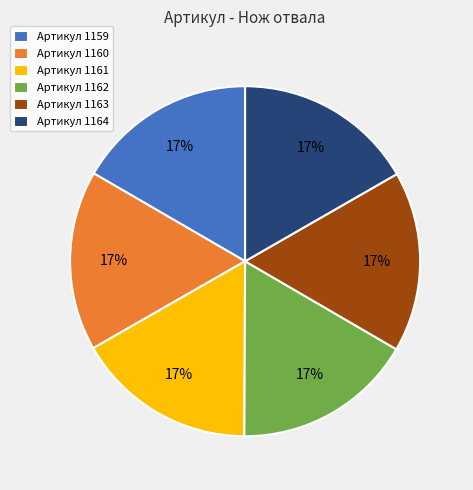

Approximately how many times larger is the value at Артикул 1159 compared to Артикул 1164?

1.0